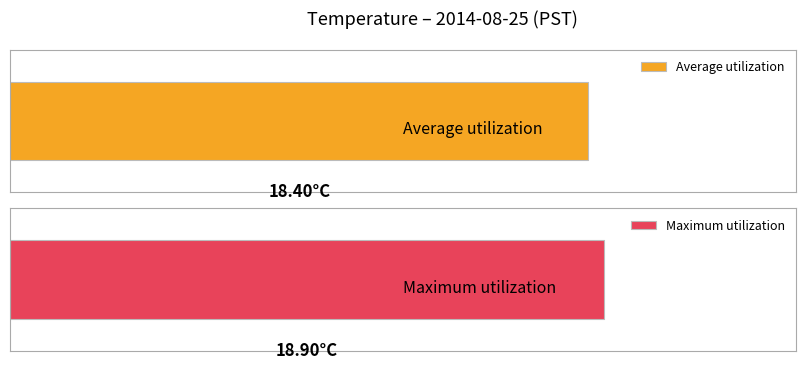

List the series in order of their peak value, highest first.

Maximum utilization, Average utilization